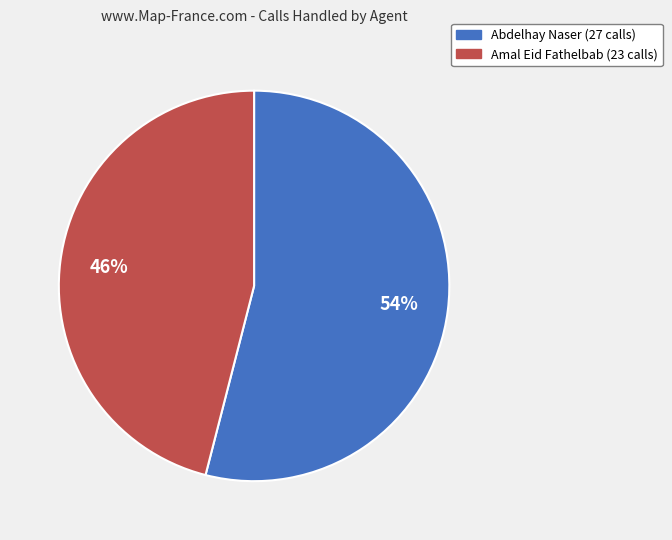

Does any single category account for the majority?

Yes